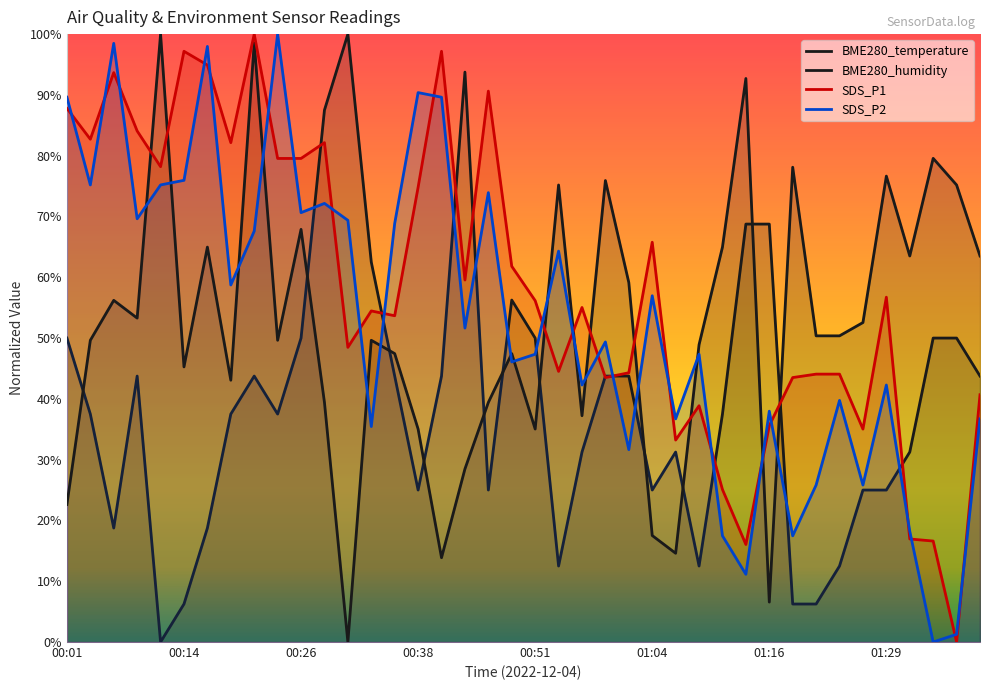

What is the spread (max minus min) of values at 00:48?

0.2